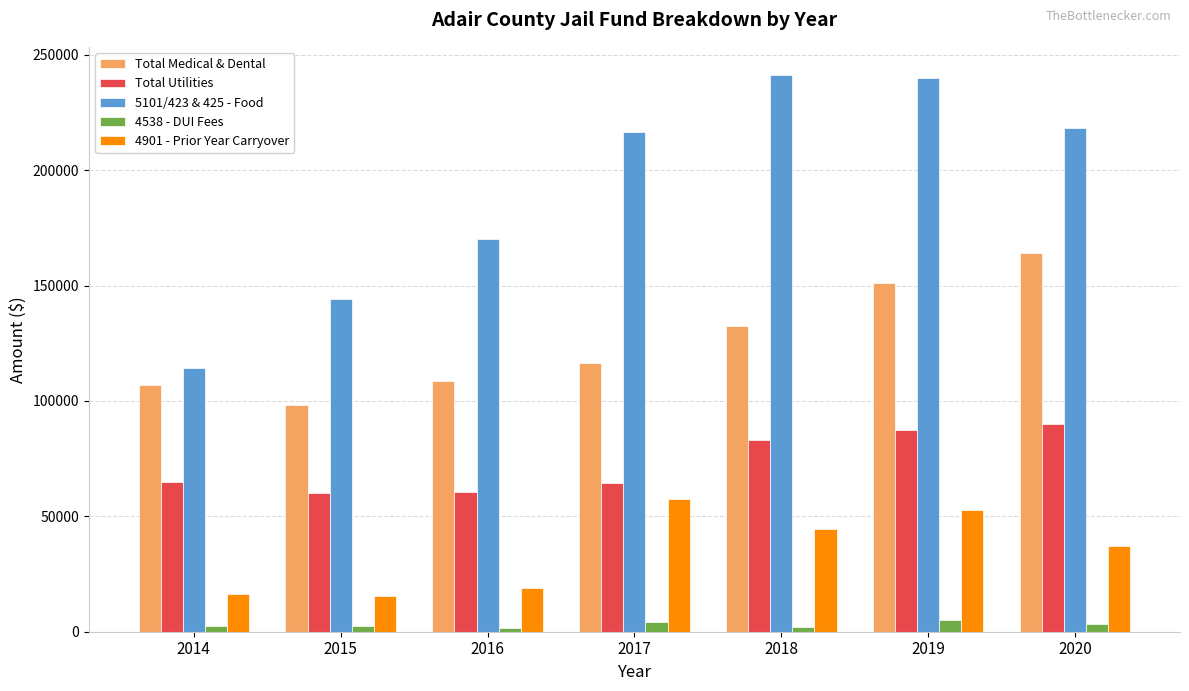

True or false: Total Medical & Dental has a value of 107059.3 at 2014.

True